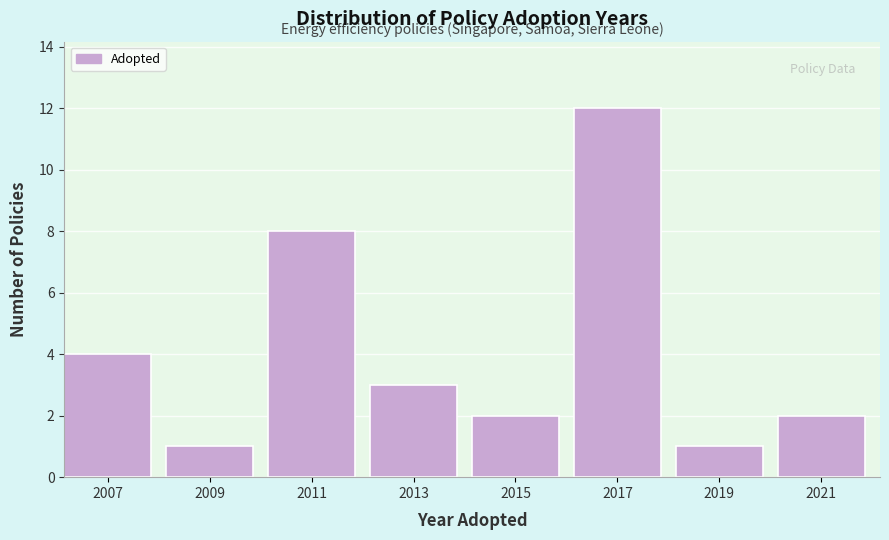

Reading left to right, extract all data points from this chart.

2007=4	2009=1	2011=8	2013=3	2015=2	2017=12	2019=1	2021=2